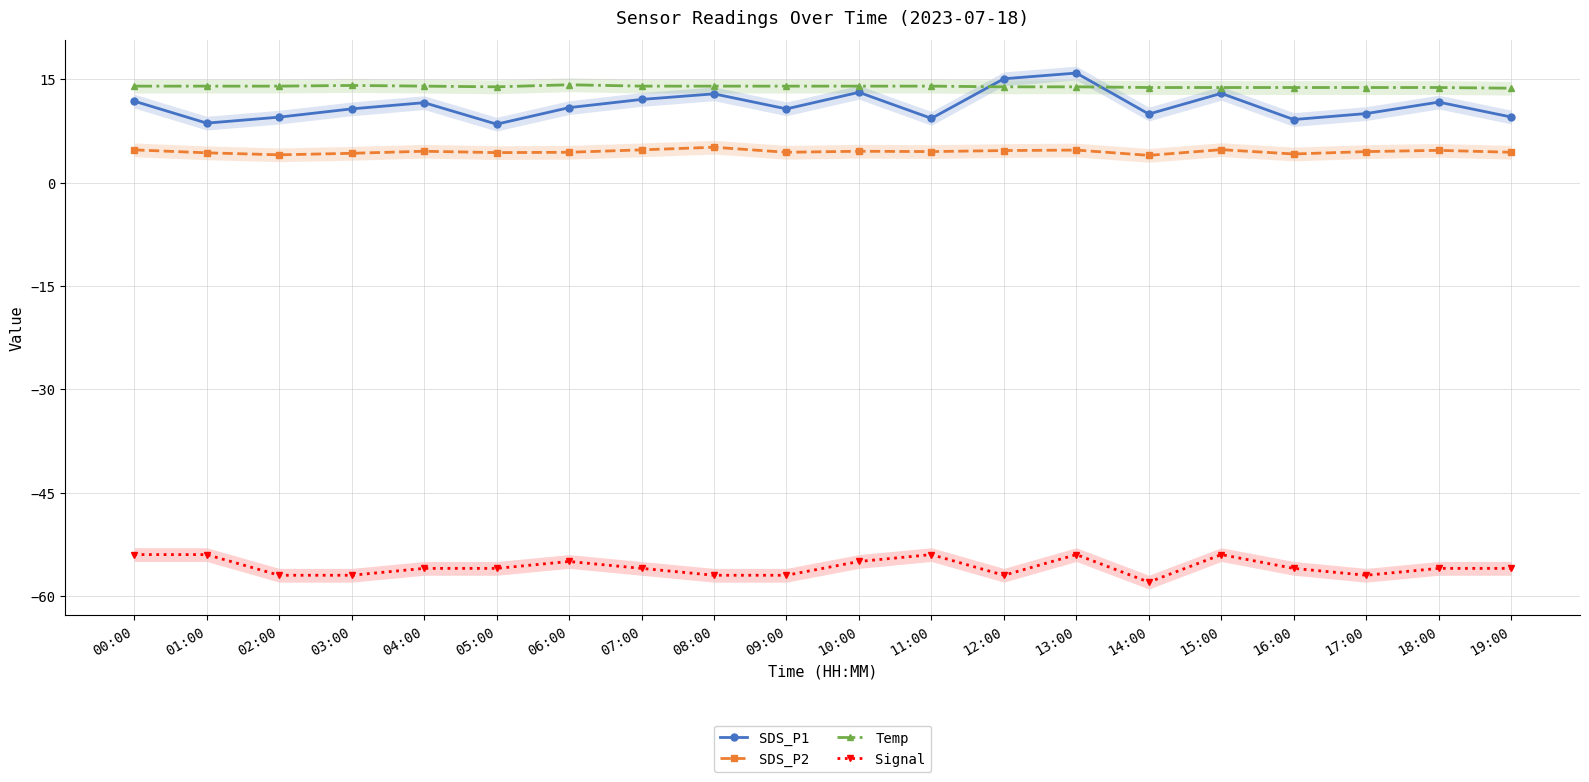

What is the average value of the SDS_P1 series?

11.2